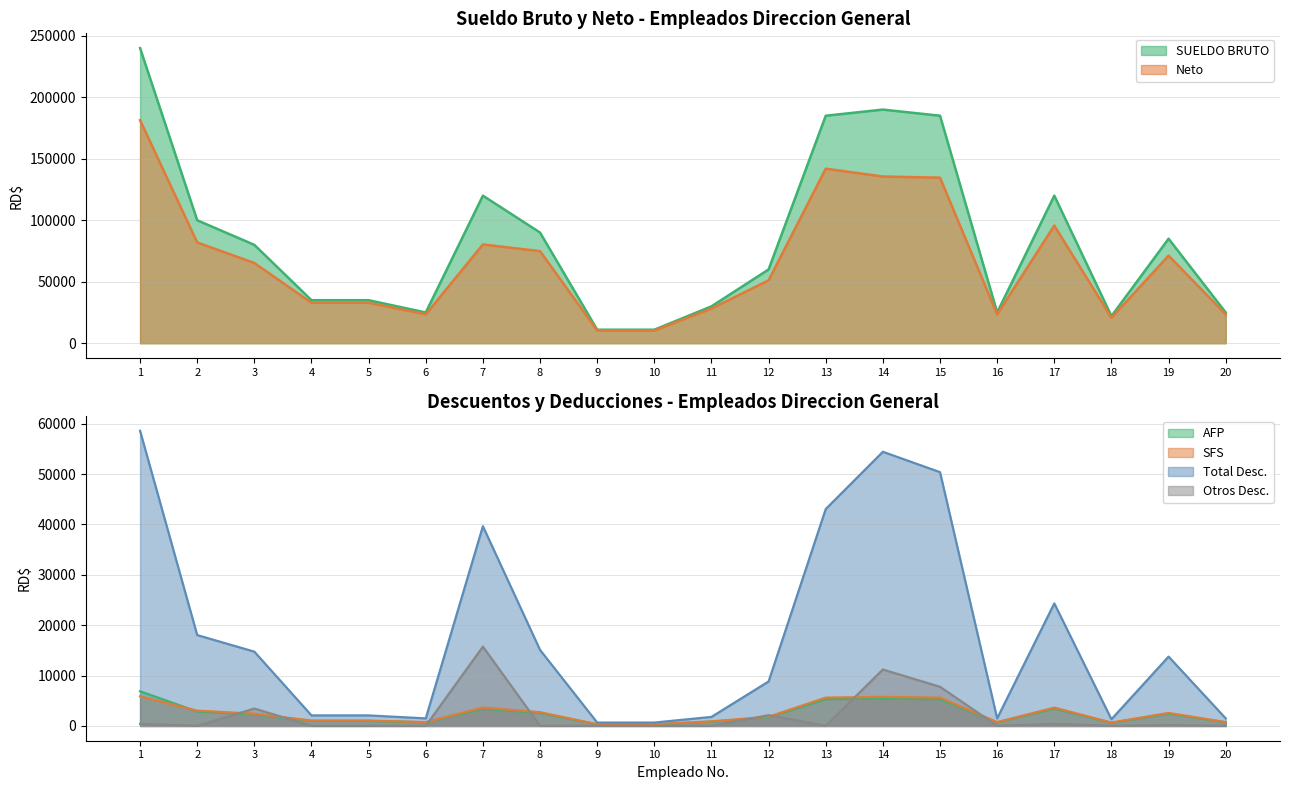

Reading left to right, transcribe all the data shown in this chart.

Total Desc.: 58586.2	18040.4	14748.0	2093.5	2093.5	1502.5	39647.7	15097.1	675.1	675.1	1798.0	8830.0	43058.0	54421.8	50377.0	1502.5	24326.9	1328.2	13765.5	1502.5
AFP: 6888.0	2870.0	2296.0	1004.5	1004.5	717.5	3444.0	2583.0	315.7	315.7	861.0	1722.0	5309.5	5453.0	5309.5	717.5	3444.0	632.8	2439.5	717.5
SUELDO BRUTO: 240000.0	100000.0	80000.0	35000.0	35000.0	25000.0	120000.0	90000.0	11000.0	11000.0	30000.0	60000.0	185000.0	190000.0	185000.0	25000.0	120000.0	22050.0	85000.0	25000.0
SFS: 5883.2	3040.0	2432.0	1064.0	1064.0	760.0	3648.0	2736.0	334.4	334.4	912.0	1824.0	5624.0	5776.0	5624.0	760.0	3648.0	670.3	2584.0	760.0
Neto: 181413.8	81959.6	65252.0	32906.5	32906.5	23497.5	80352.3	74902.9	10324.9	10324.9	28202.0	51170.0	141942.0	135578.2	134623.0	23497.5	95673.1	20721.8	71234.5	23497.5
Otros Desc.: 425.0	25.0	3455.9	25.0	25.0	25.0	15745.8	25.0	25.0	25.0	25.0	2140.5	25.0	11203.8	7772.9	25.0	425.0	25.0	165.0	25.0